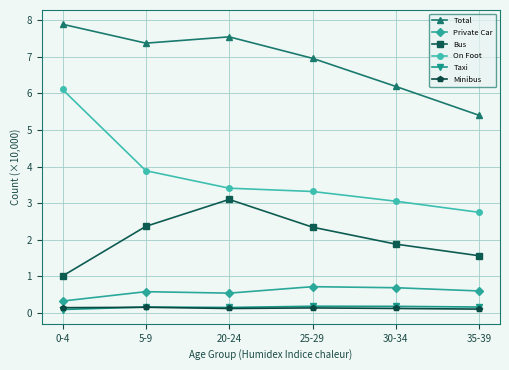

Is the value of Total at 0-4 greater than the value of Bus at 5-9?

Yes